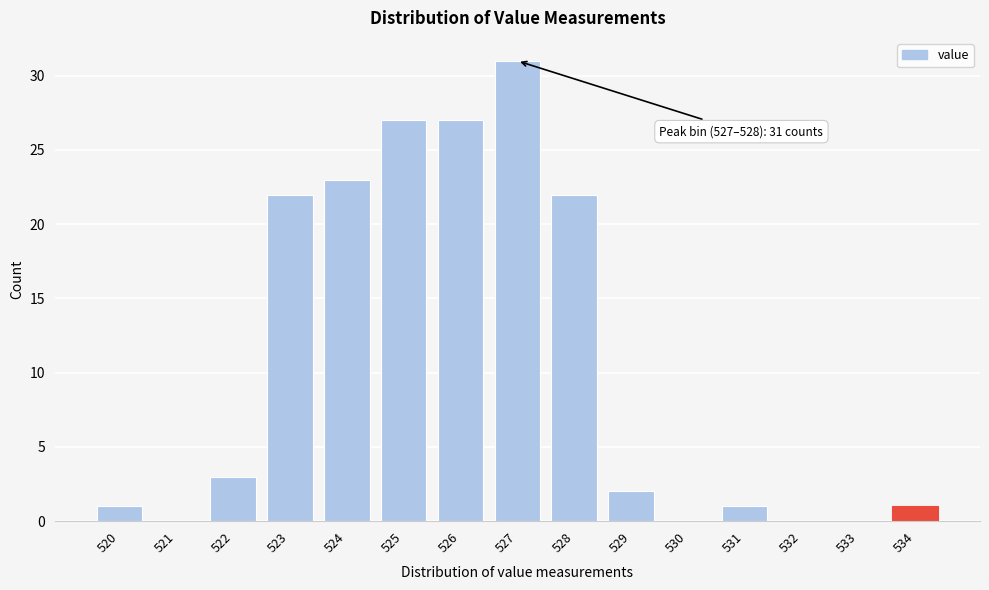

Reading left to right, what are all the values shown in this chart?

520=1	521=0	522=3	523=22	524=23	525=27	526=27	527=31	528=22	529=2	530=0	531=1	532=0	533=0	534=1